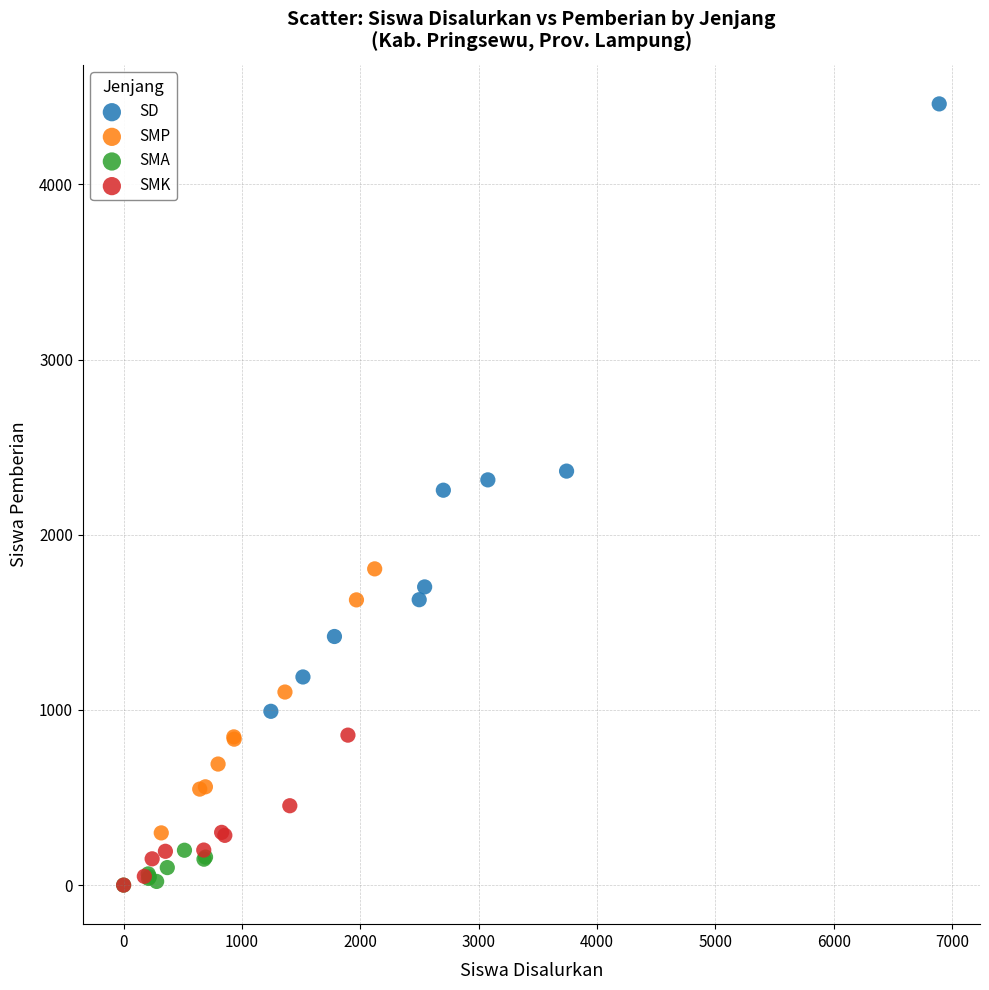

Which series has the widest spread of Y values?

SD